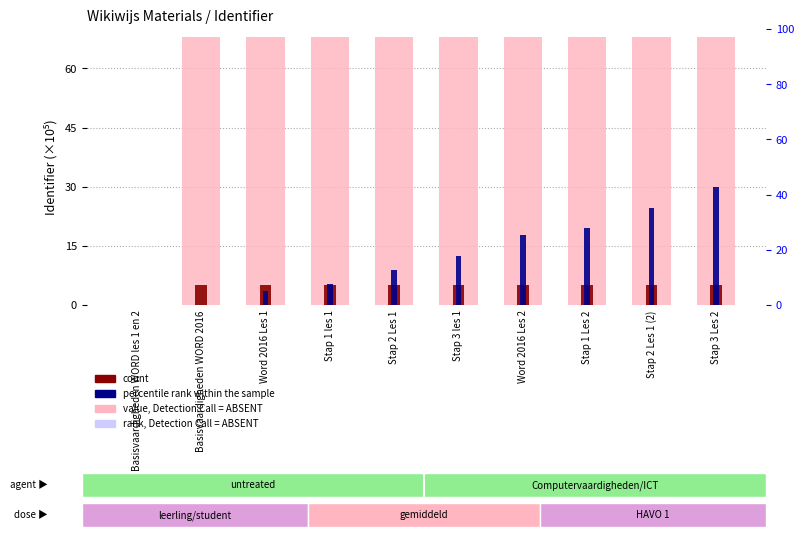

Rank the categories by count value from highest to lowest.

Basisvaardigheden WORD 2016, Word 2016 Les 1, Stap 1 les 1, Stap 2 Les 1, Stap 3 les 1, Word 2016 Les 2, Stap 1 Les 2, Stap 2 Les 1 (2), Stap 3 Les 2, Basisvaardigheden WORD les 1 en 2